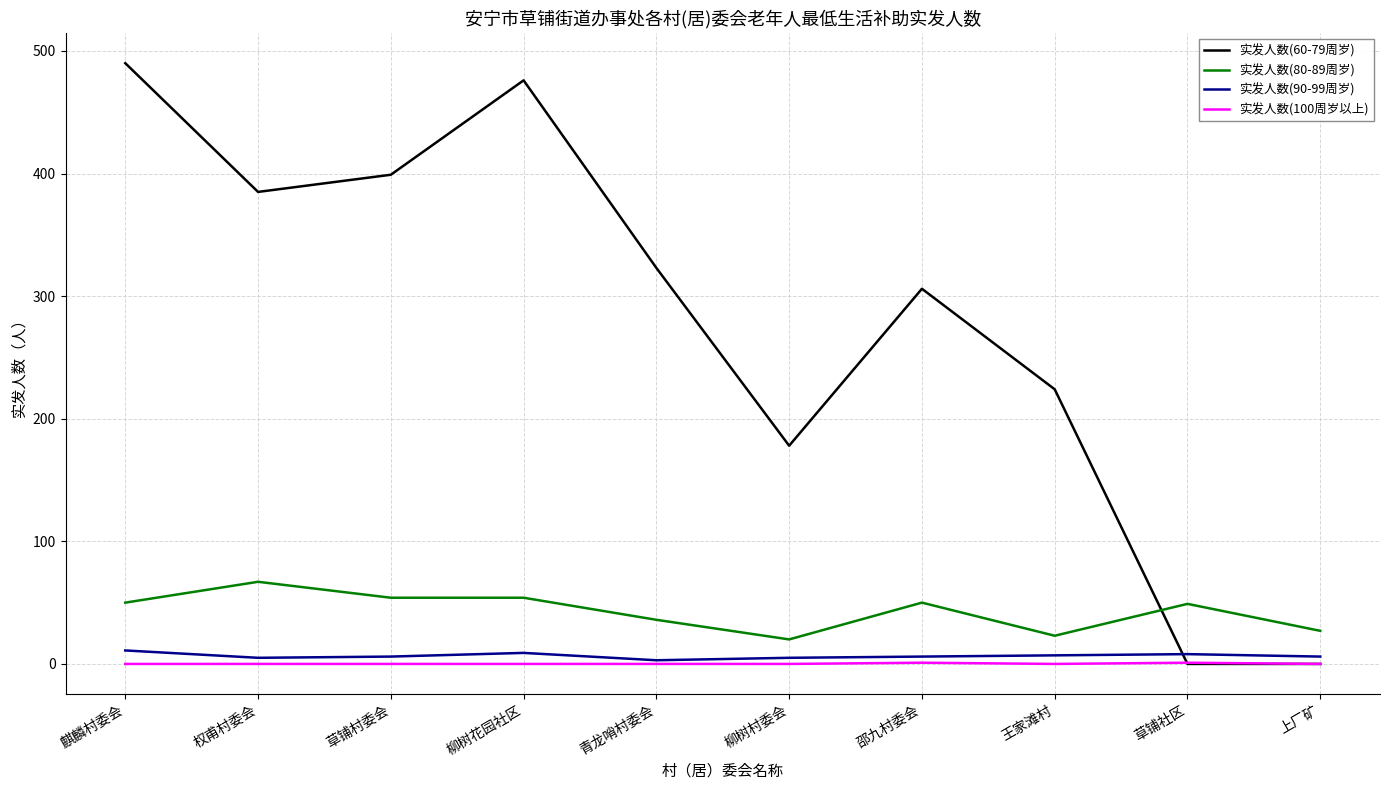

Rank the series at 王家滩村 from highest to lowest value.

实发人数(60-79周岁), 实发人数(80-89周岁), 实发人数(90-99周岁), 实发人数(100周岁以上)